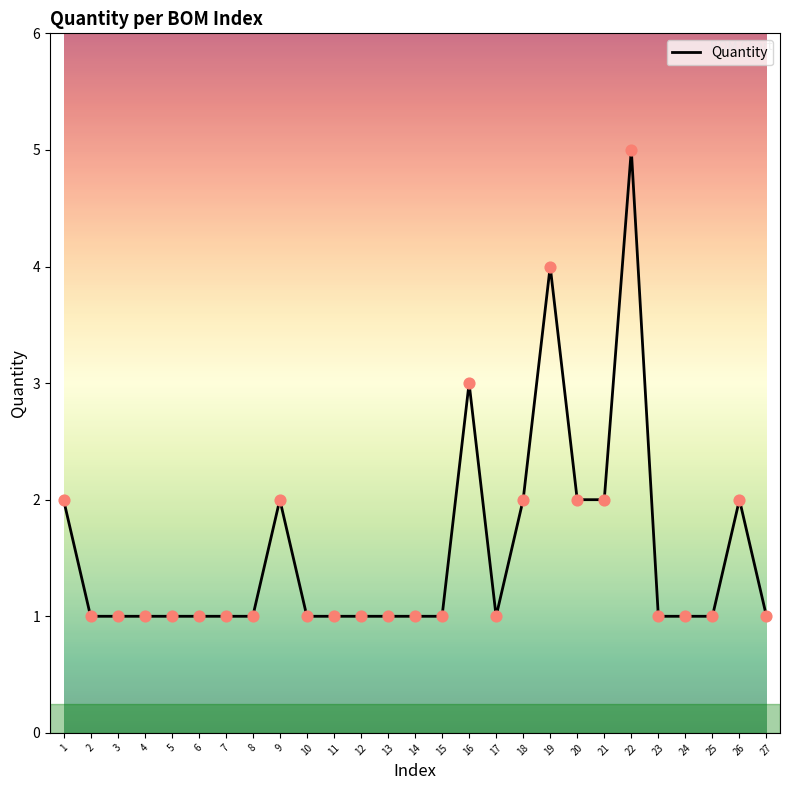

What is the ratio of the value at 6 to the value at 15?

1.0